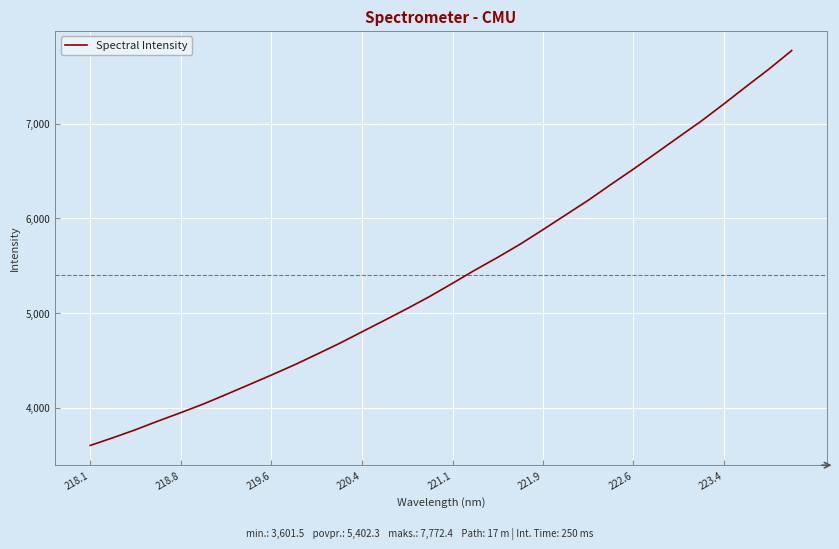

Reading left to right, list all the values displayed in this chart.

3601.5	3682.5	3767.7	3859.7	3948.1	4039.7	4140.0	4242.2	4345.4	4450.9	4564.0	4678.8	4801.5	4923.7	5047.7	5176.2	5314.3	5454.8	5588.7	5728.8	5880.9	6036.1	6191.3	6357.5	6520.6	6689.1	6859.3	7028.0	7209.1	7395.0	7578.2	7772.4